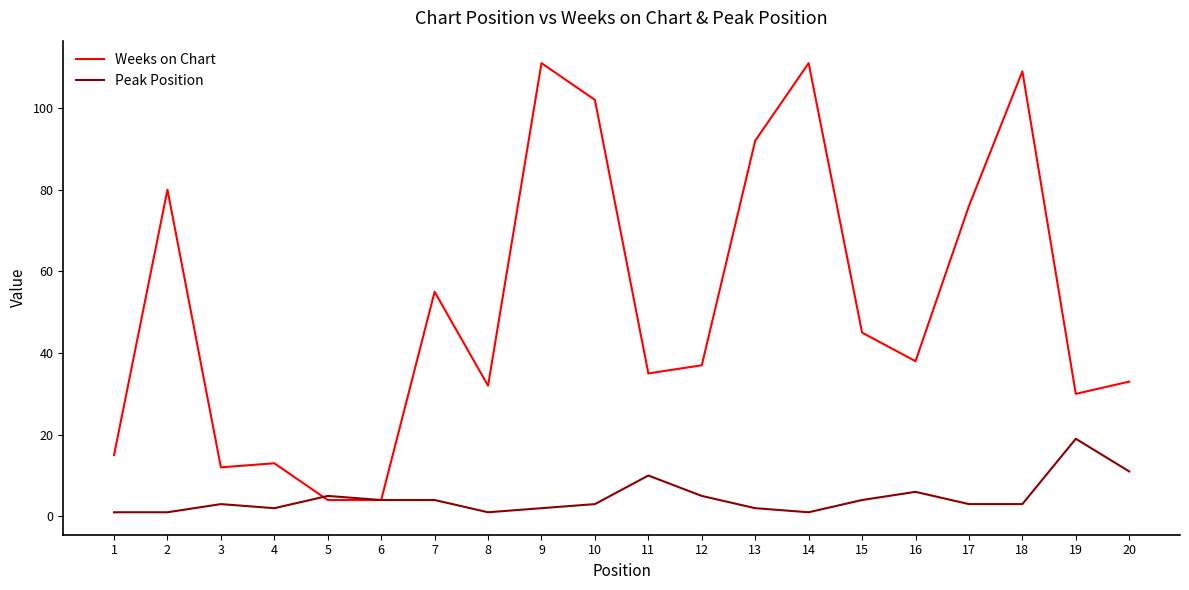

Reading left to right, what are all the values shown in this chart?

Weeks on Chart: 1=15	2=80	3=12	4=13	5=4	6=4	7=55	8=32	9=111	10=102	11=35	12=37	13=92	14=111	15=45	16=38	17=76	18=109	19=30	20=33
Peak Position: 1=1	2=1	3=3	4=2	5=5	6=4	7=4	8=1	9=2	10=3	11=10	12=5	13=2	14=1	15=4	16=6	17=3	18=3	19=19	20=11